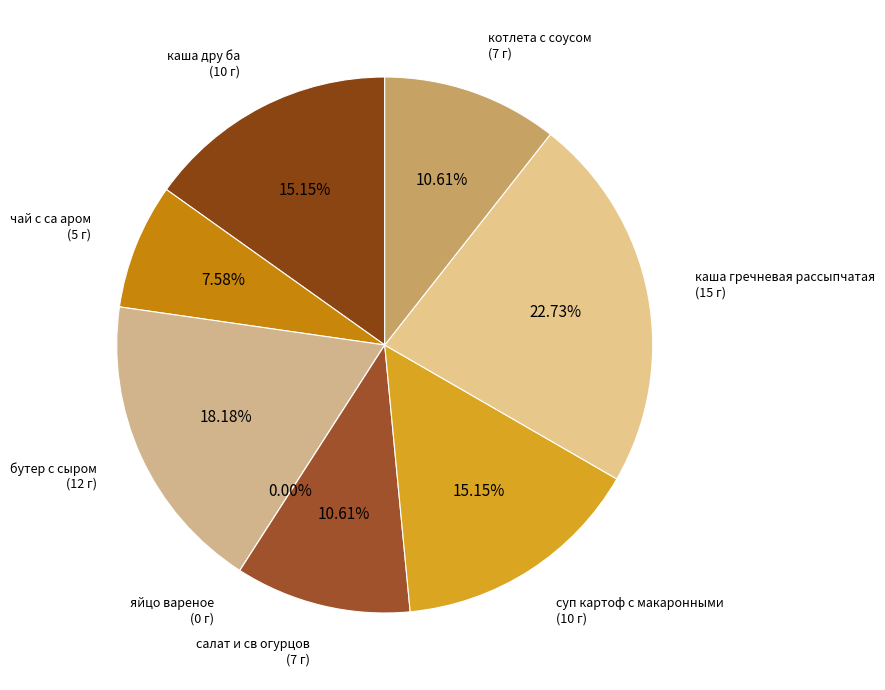

What is the largest slice in the pie chart?

каша гречневая рассыпчатая